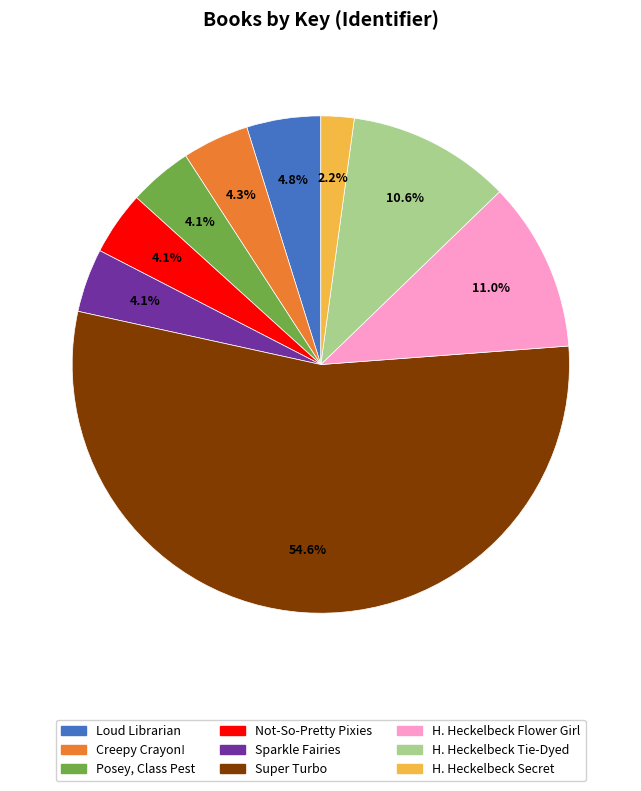

Is there a majority slice in this chart?

Yes